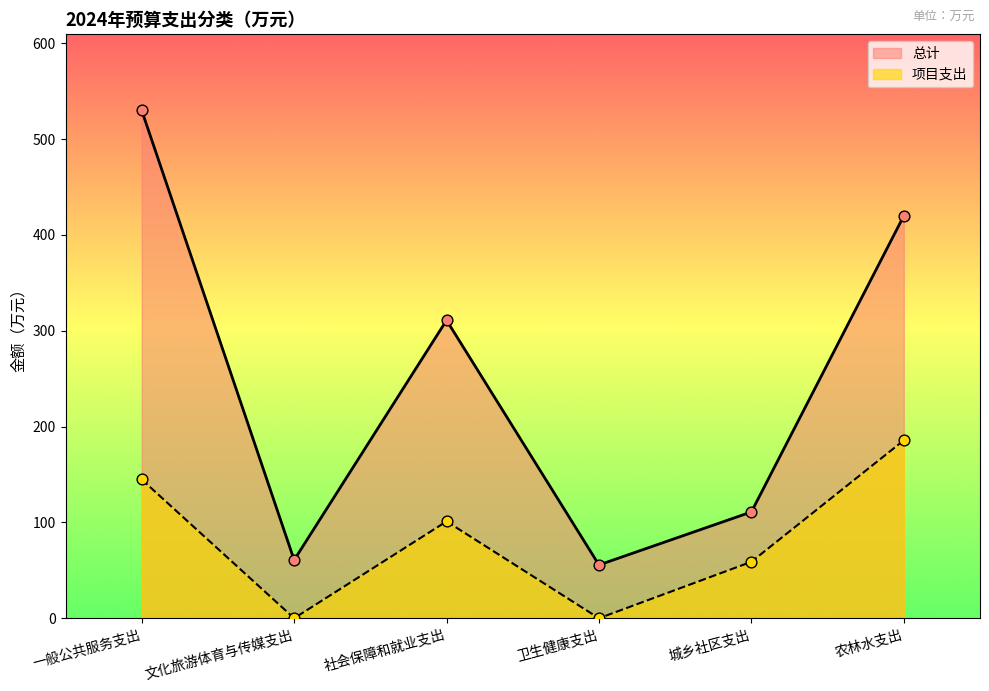

At how many categories does at least one series exceed 468?

1